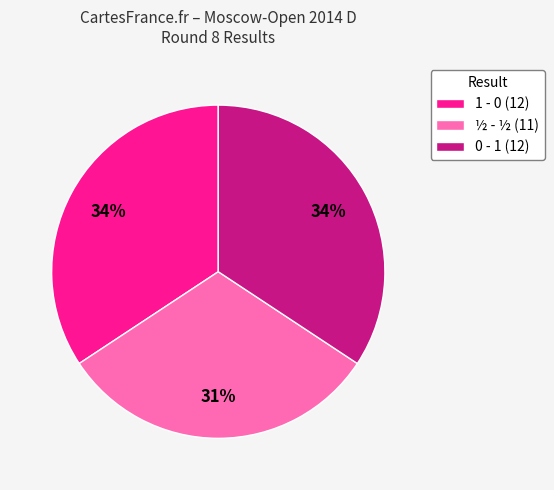

Is 0 - 1 the majority of the pie?

No